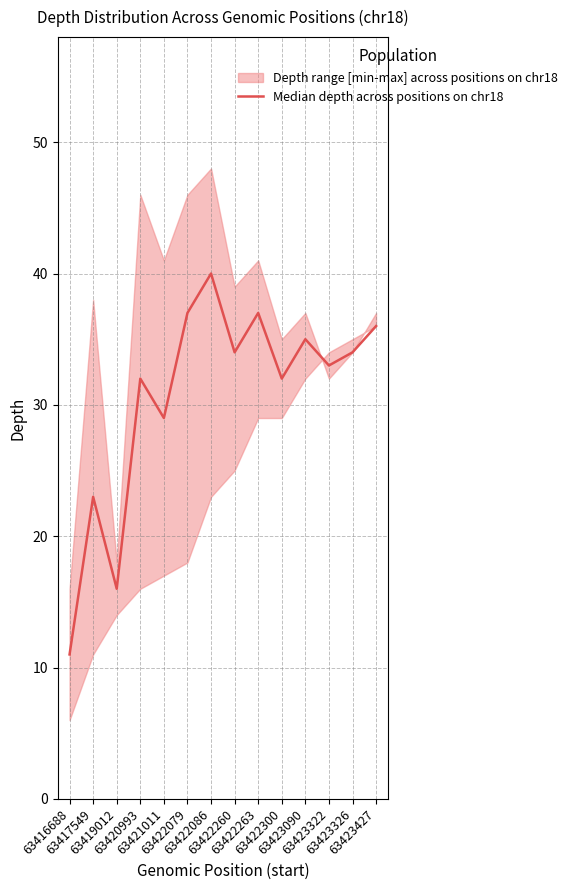

What is the value of the 13th point from the left?

34